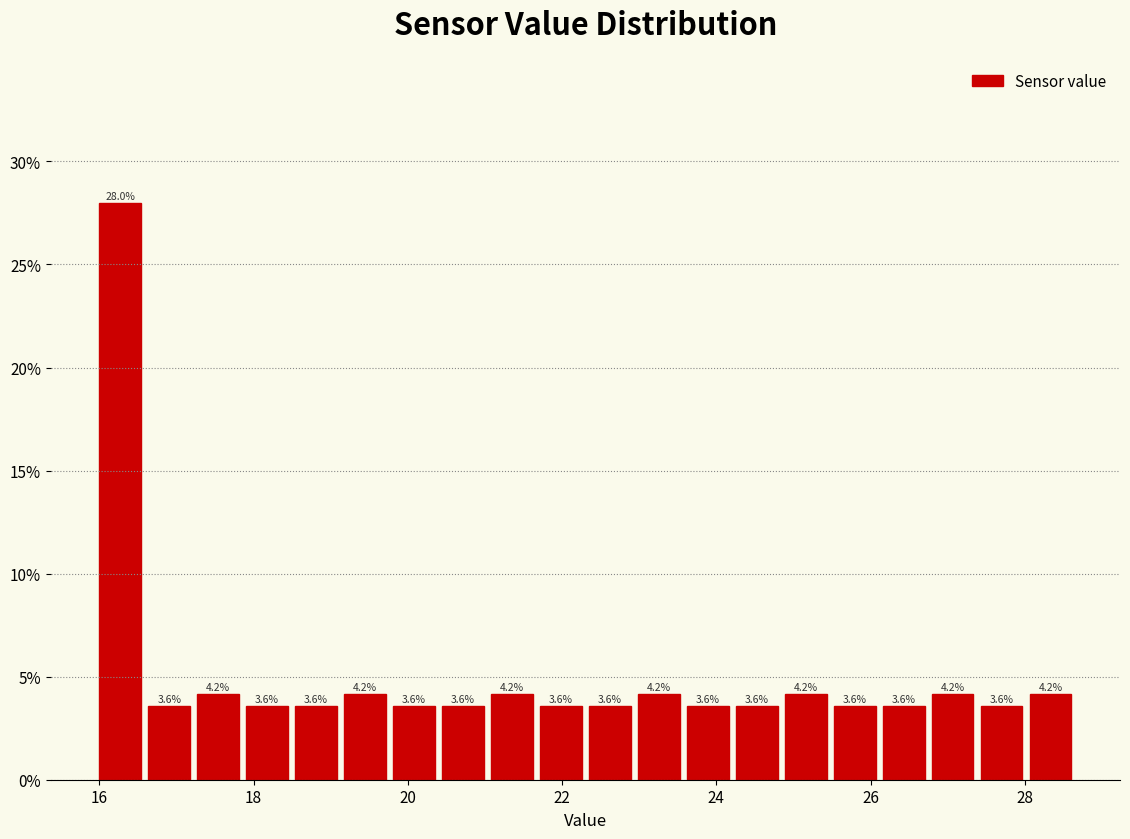

Read against the x-axis, roughly where is the centre of the tallest bar?

16.2